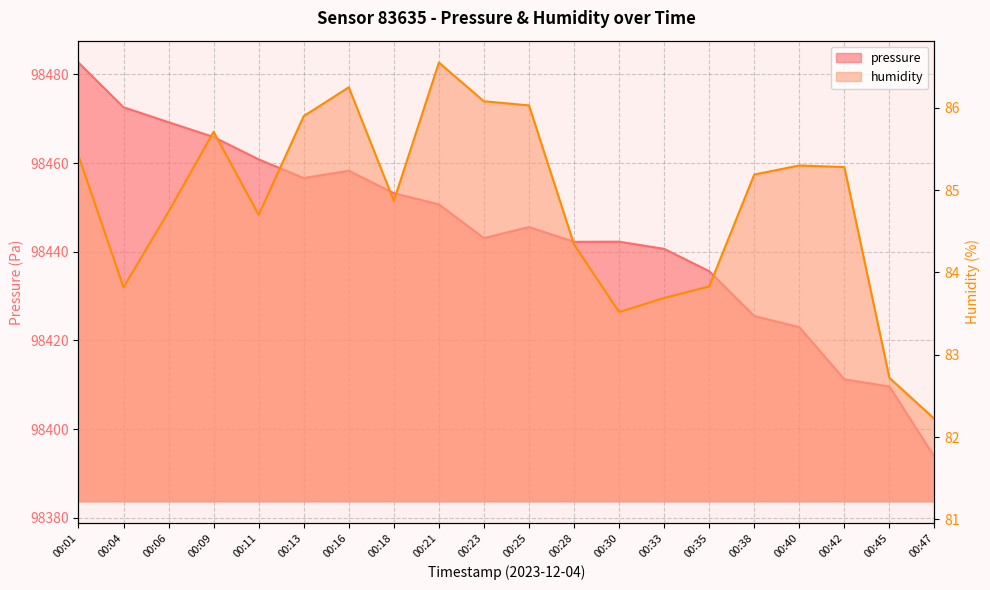

True or false: pressure and humidity intersect in this chart.

False